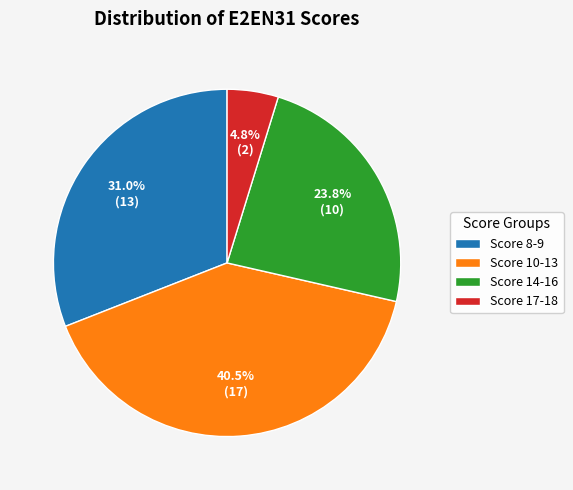

What percentage is NOT represented by Score 8-9?

69.0%